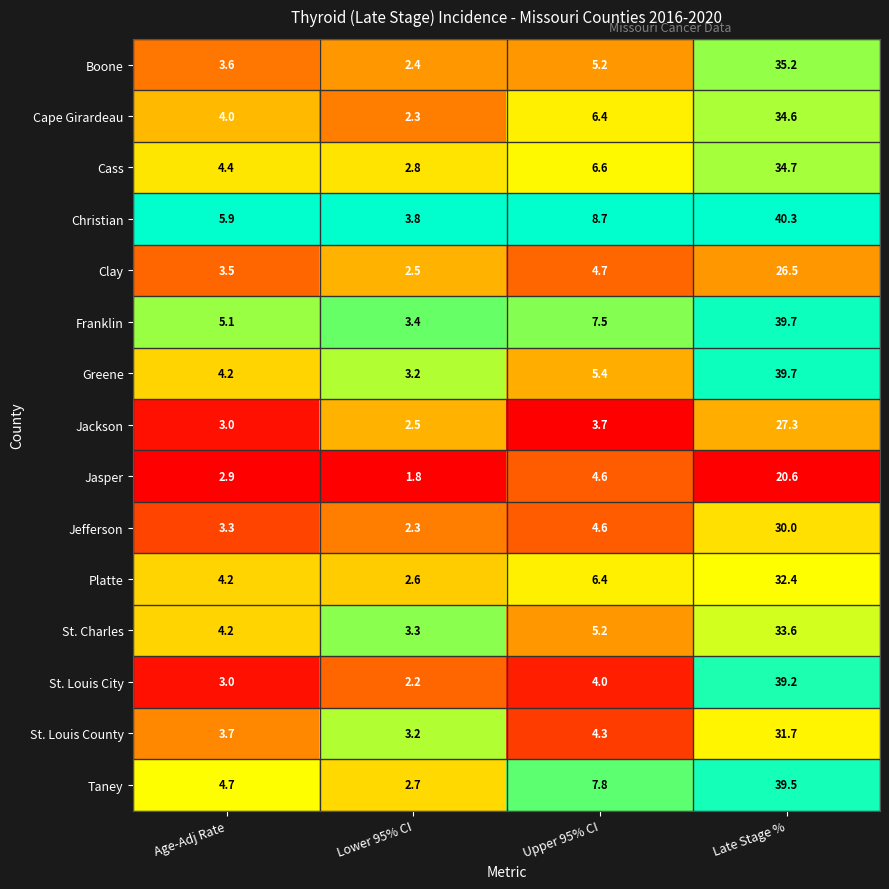

What is the difference between the maximum and second lowest values in the Cape Girardeau series?

30.6